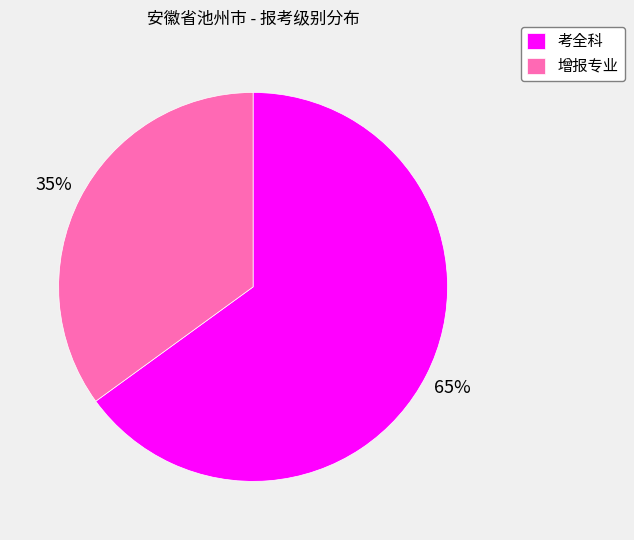

Is it true that 考全科 is 59% of the pie?

False